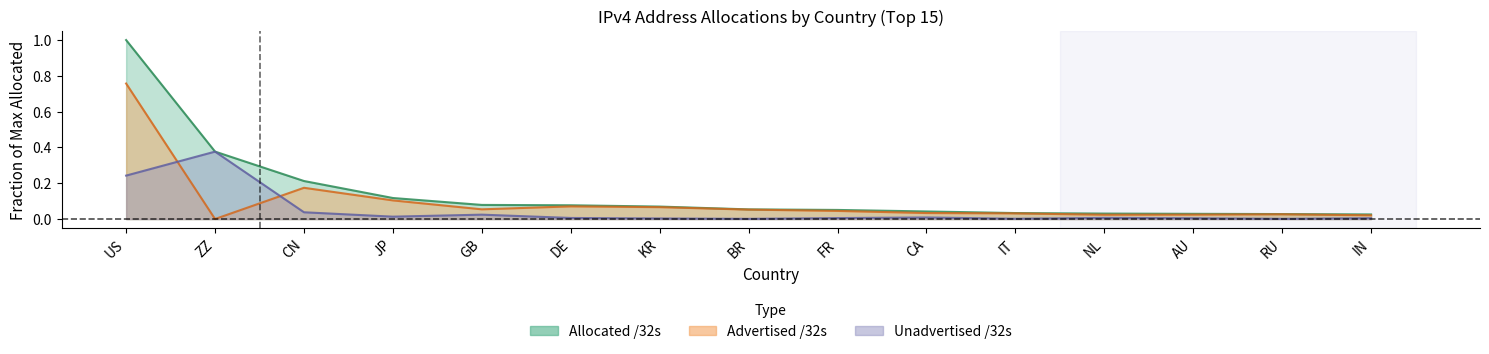

Which label corresponds to the largest value in the chart?

US